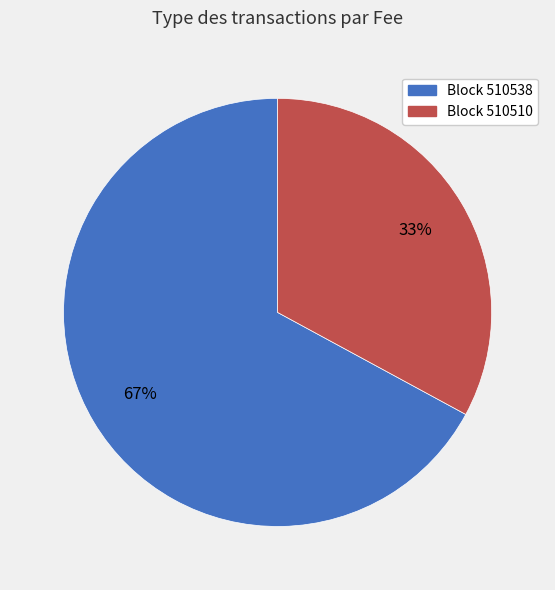

Rank the categories by value from lowest to highest.

Block 510510, Block 510538